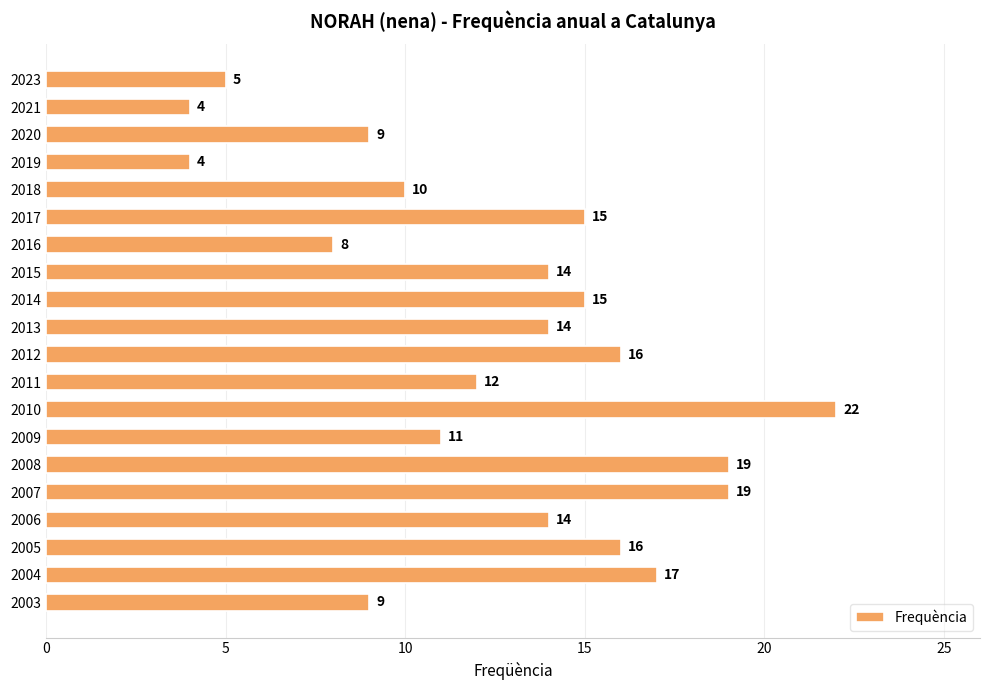

Are the bars horizontal?

Yes